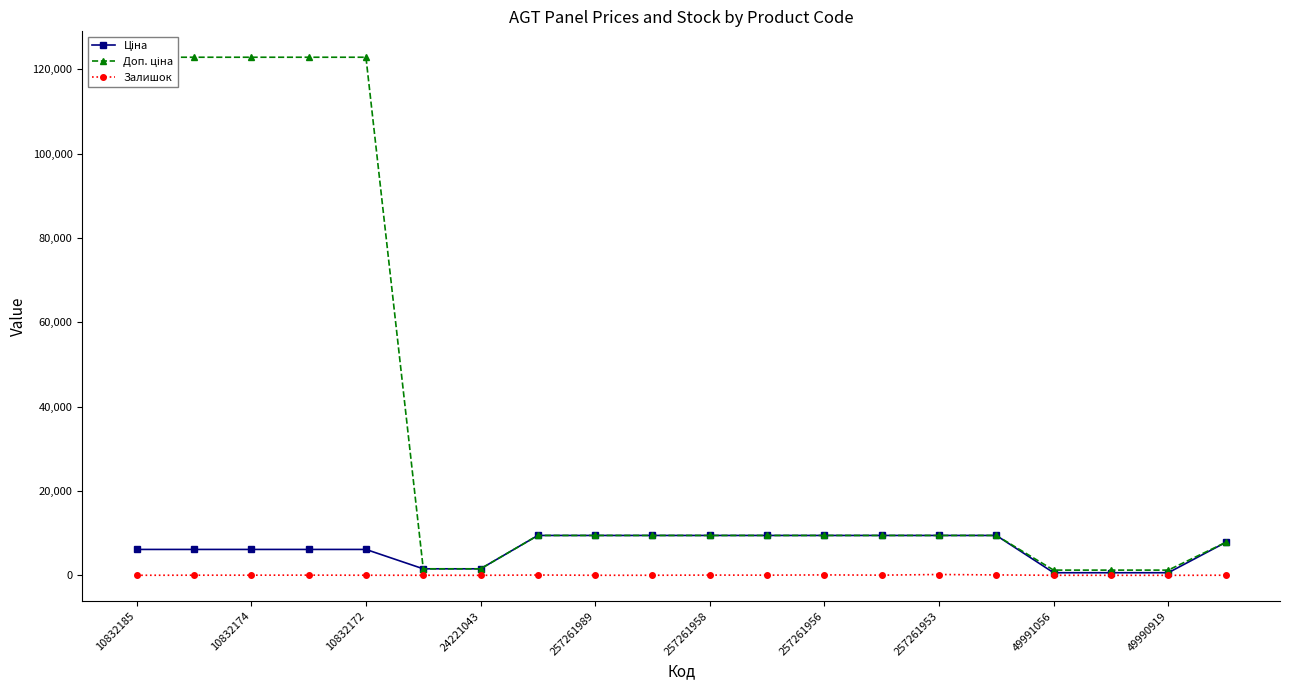

Does the chart display data point markers on the line(s)?

Yes